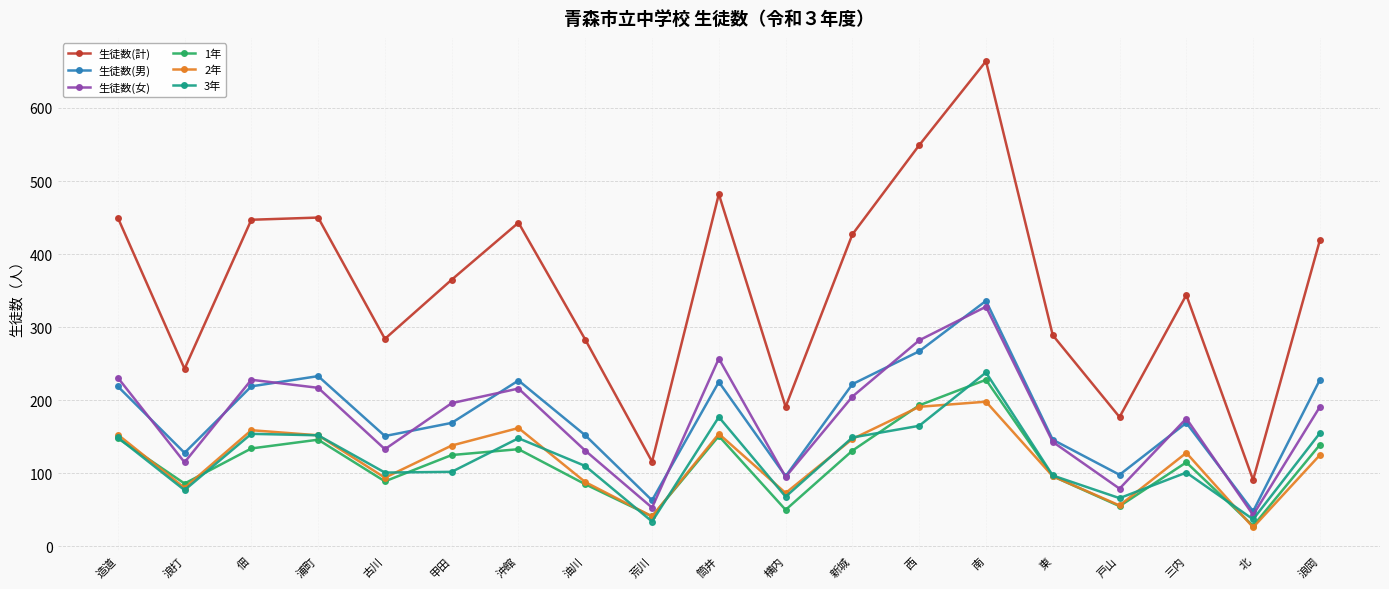

Is this an area chart (filled region under the line)?

No